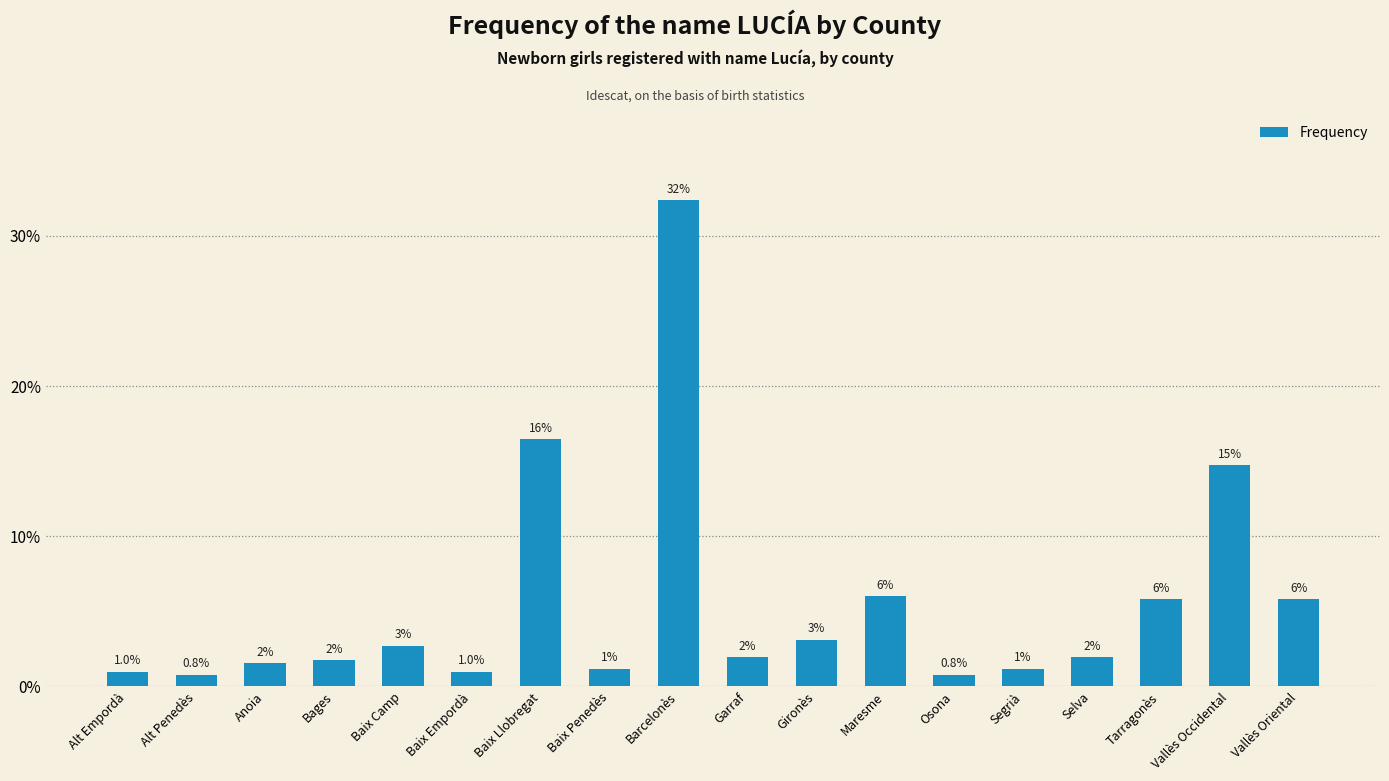

What is the greatest value displayed?

32.4